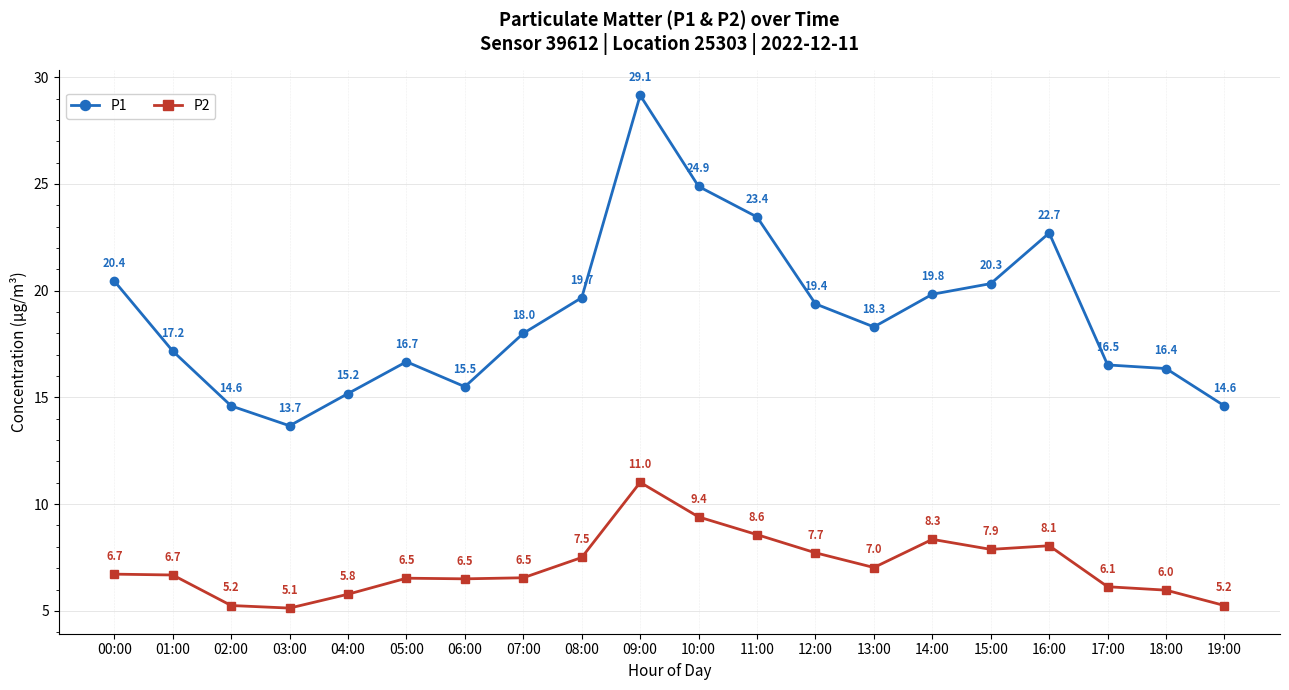

What is the minimum value shown in the chart?

5.1